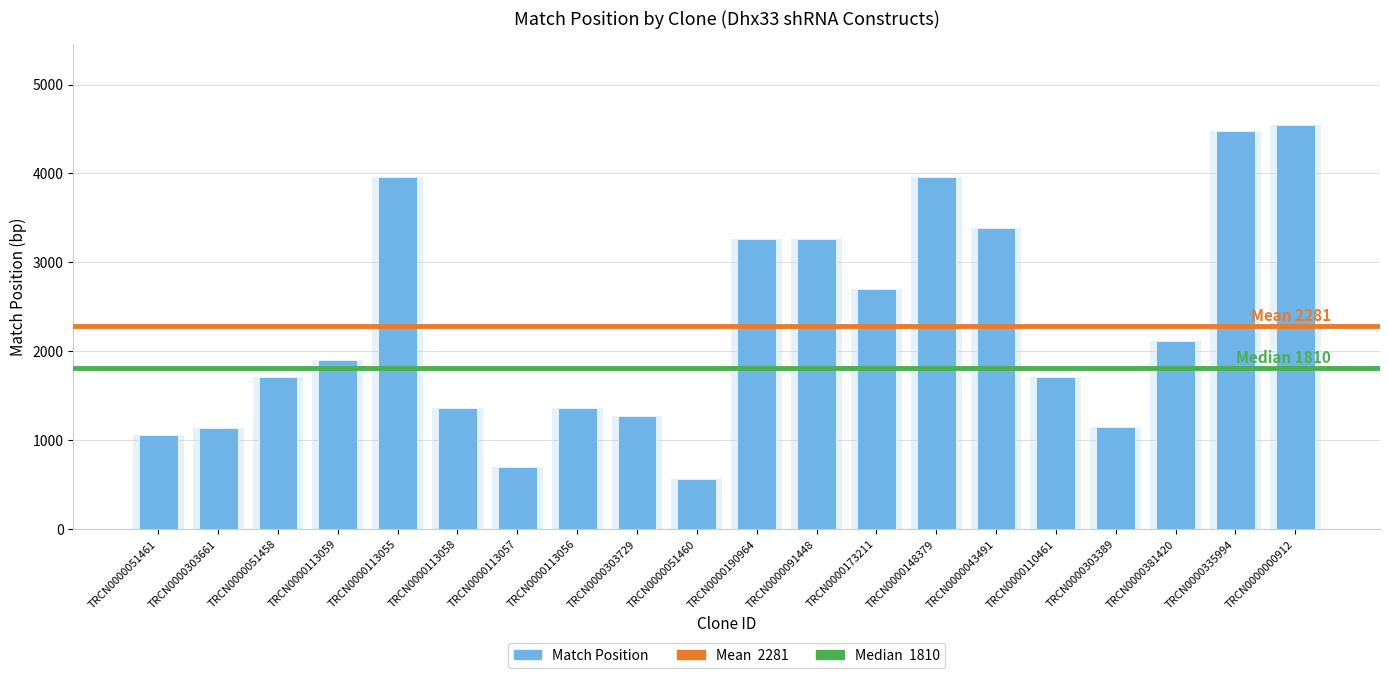

Reading left to right, what are all the values shown in this chart?

TRCN0000051461=1064	TRCN0000303661=1135	TRCN0000051458=1713	TRCN0000113059=1908	TRCN0000113055=3959	TRCN0000113058=1366	TRCN0000113057=696	TRCN0000113056=1365	TRCN0000303729=1277	TRCN0000051460=562	TRCN0000190964=3266	TRCN0000091448=3266	TRCN0000173211=2701	TRCN0000148379=3959	TRCN0000043491=3383	TRCN0000110461=1710	TRCN0000303389=1151	TRCN0000381420=2117	TRCN0000335994=4479	TRCN0000000912=4547